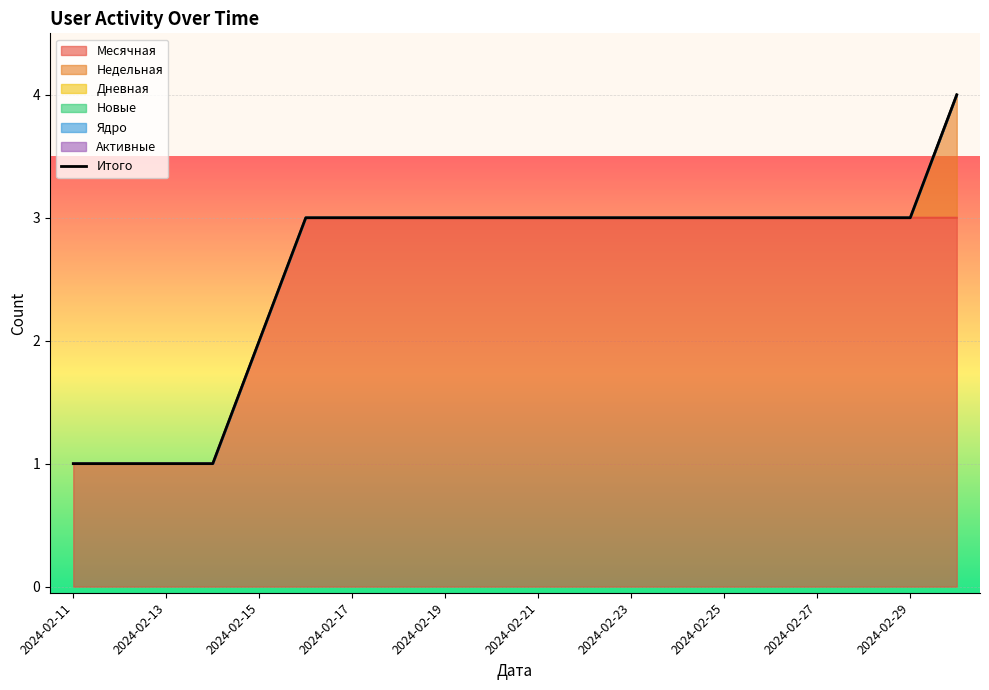

True or false: Месячная and Активные cross at least once.

False